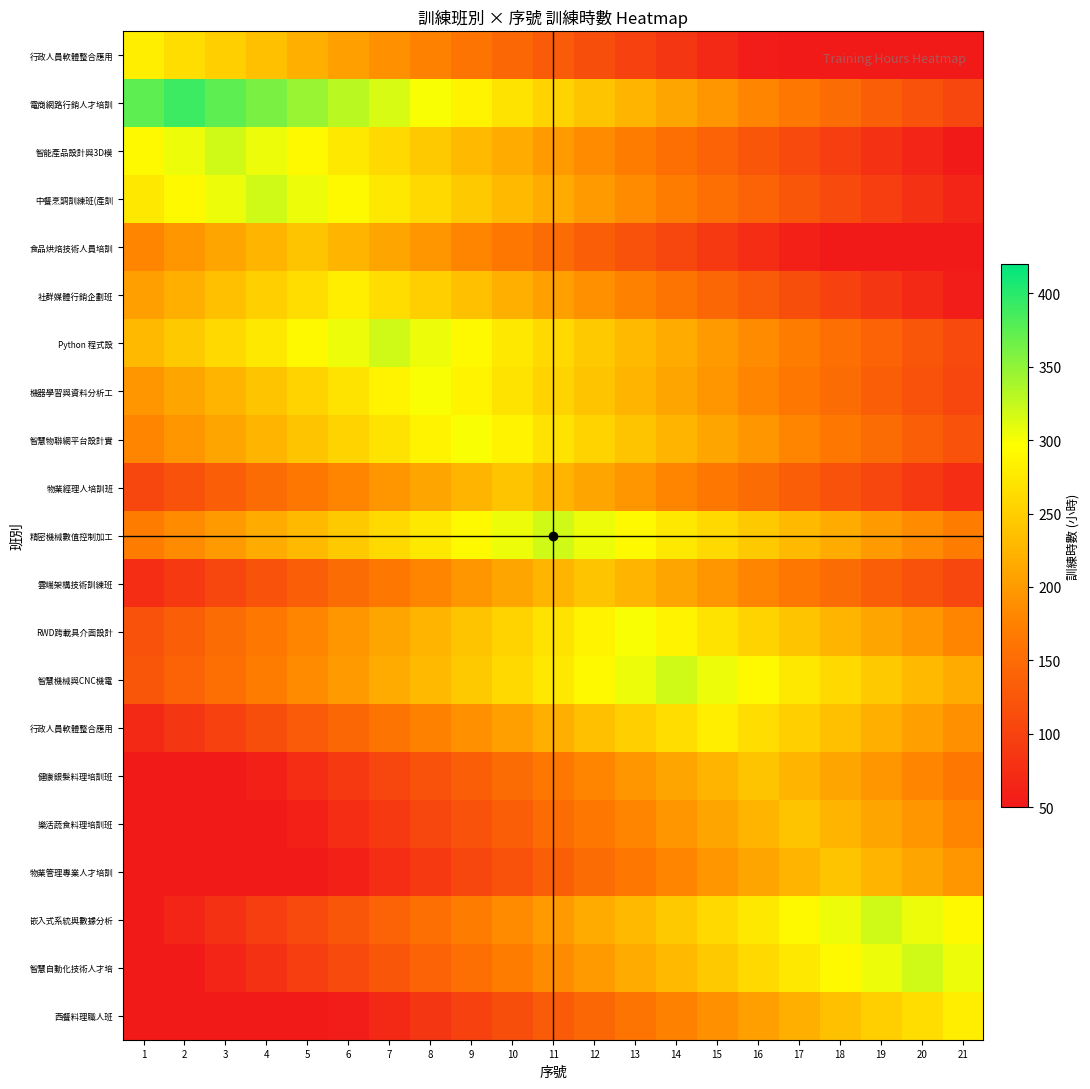

What is the difference between the highest and lowest values at 10?

190